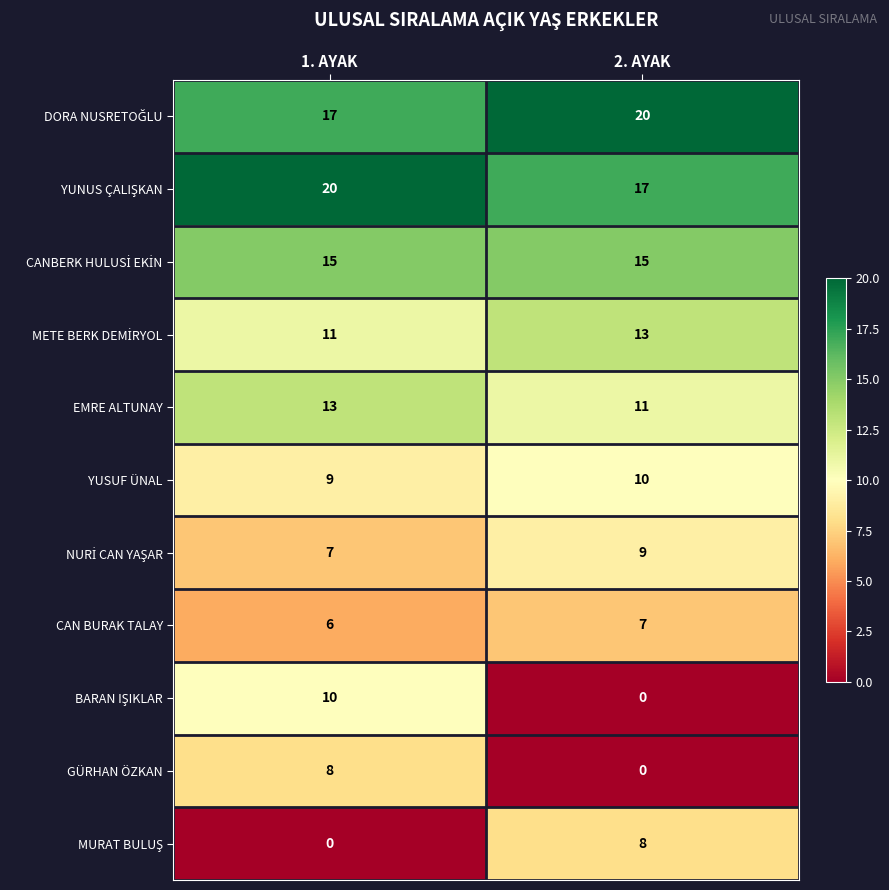

What is the difference between the highest and lowest values at 1. AYAK?

20